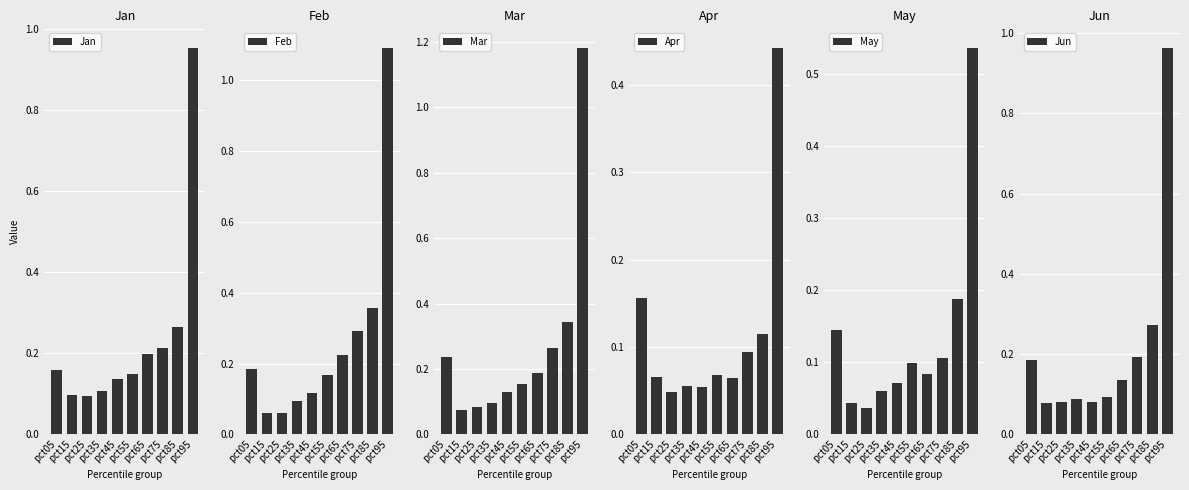

List the labels in order of May value, smallest first.

pct25, pct15, pct35, pct45, pct65, pct55, pct75, pct05, pct85, pct95